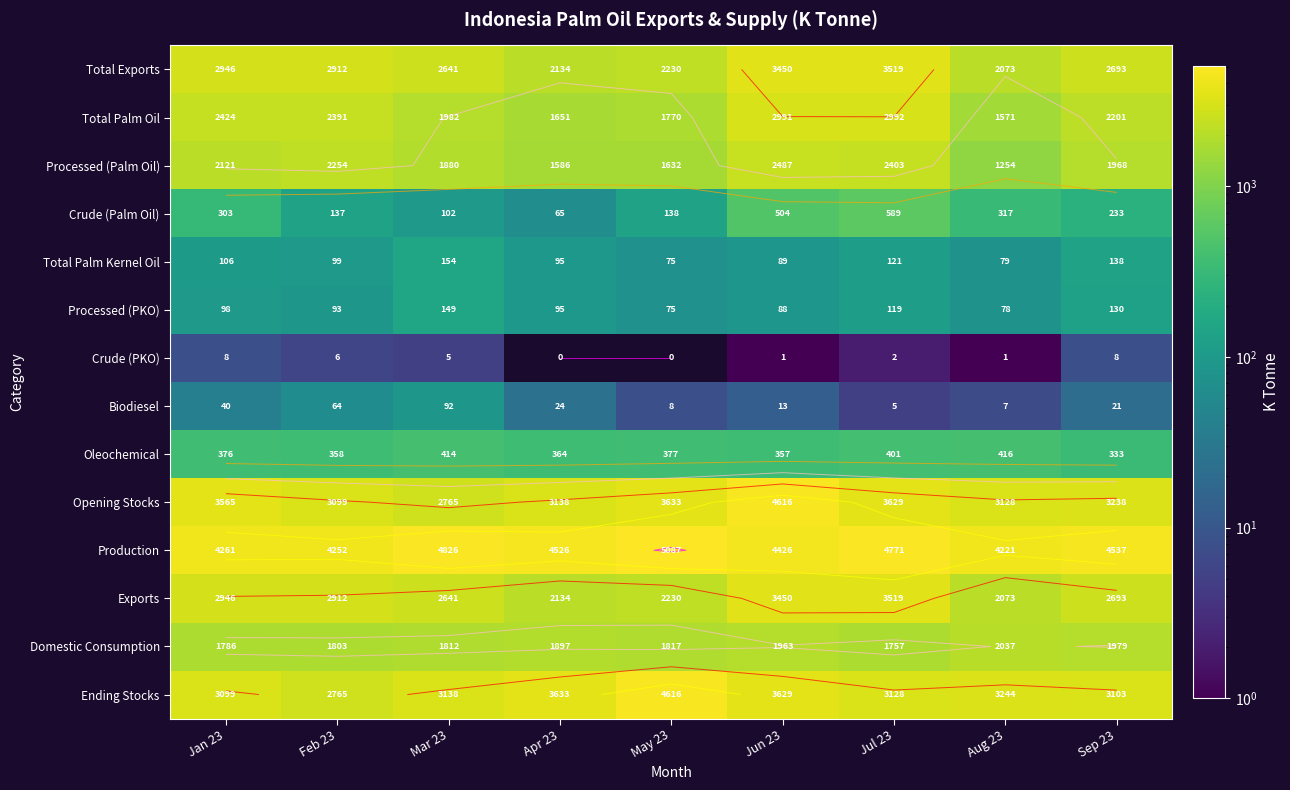

What is the maximum value for Exports?

3519